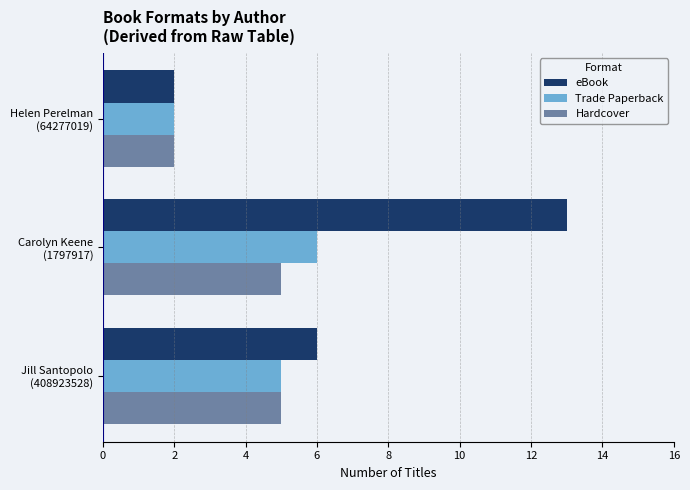

What is the sum of all eBook values?

21